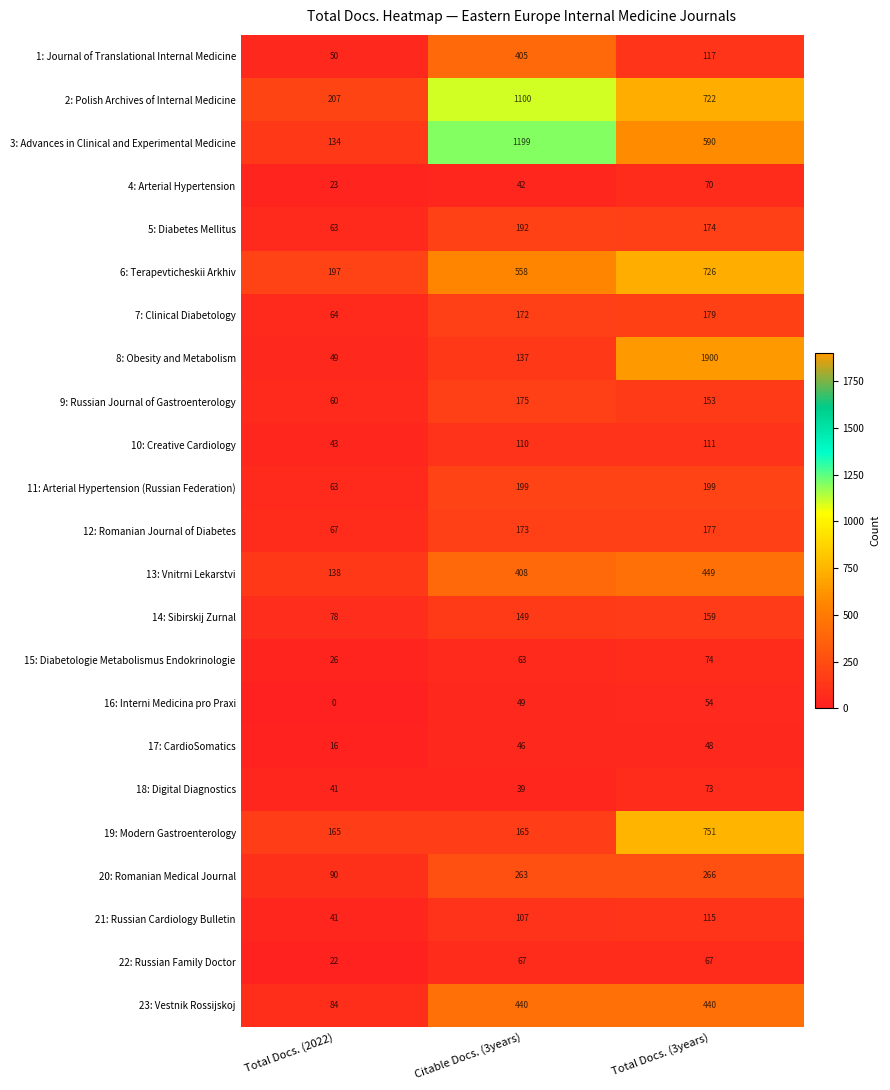

Rank the series by their maximum value, from lowest to highest.

17: CardioSomatics, 16: Interni Medicina pro Praxi, 22: Russian Family Doctor, 4: Arterial Hypertension, 18: Digital Diagnostics, 15: Diabetologie Metabolismus Endokrinologie, 10: Creative Cardiology, 21: Russian Cardiology Bulletin, 14: Sibirskij Zurnal, 9: Russian Journal of Gastroenterology, 12: Romanian Journal of Diabetes, 7: Clinical Diabetology, 5: Diabetes Mellitus, 11: Arterial Hypertension (Russian Federation), 20: Romanian Medical Journal, 1: Journal of Translational Internal Medicine, 23: Vestnik Rossijskoj, 13: Vnitrni Lekarstvi, 6: Terapevticheskii Arkhiv, 19: Modern Gastroenterology, 2: Polish Archives of Internal Medicine, 3: Advances in Clinical and Experimental Medicine, 8: Obesity and Metabolism